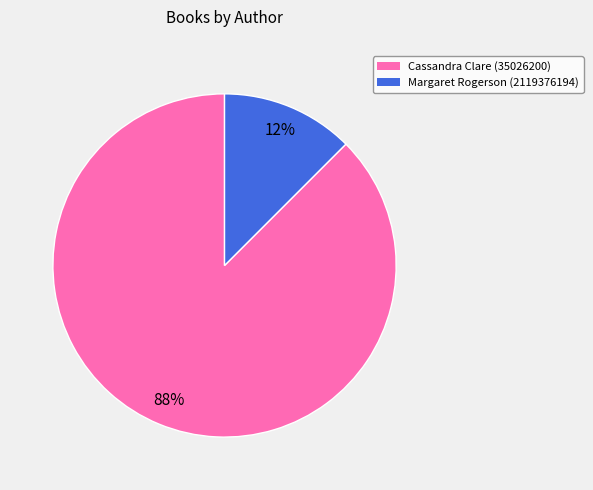

Is it true that Cassandra Clare (35026200) is 88% of the pie?

True